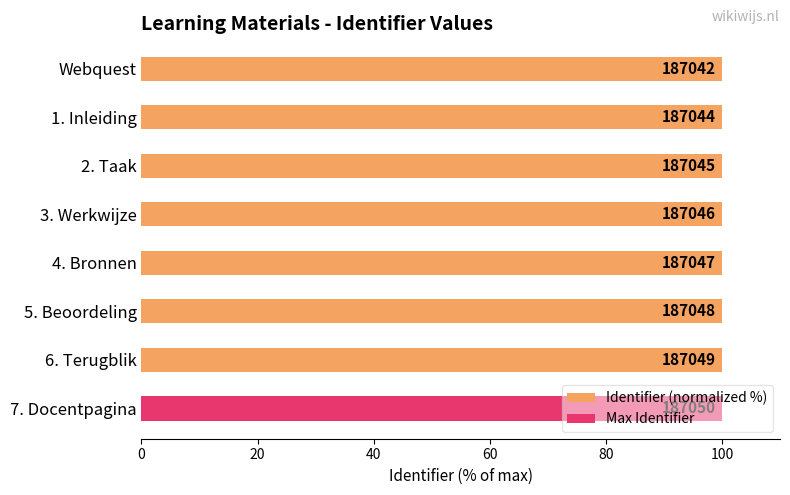

What is the ratio of the value at 4. Bronnen to the value at Webquest?

1.0